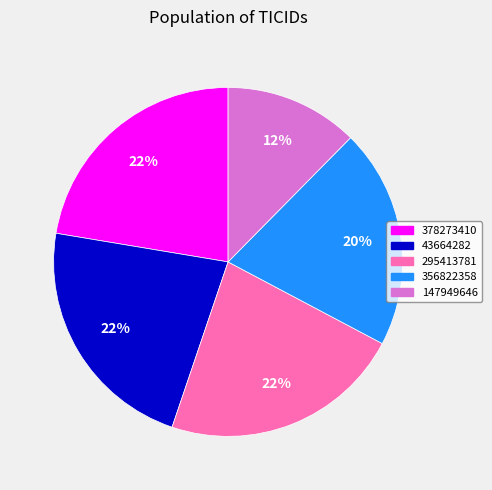

Do 356822358 and 43664282 together represent more than half of the pie?

No